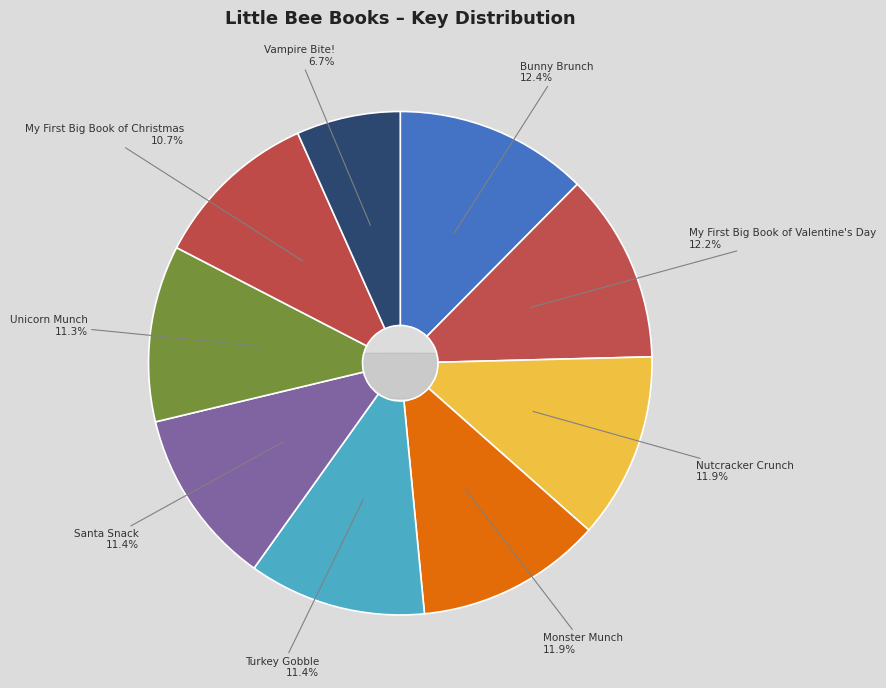

To the nearest percent, what portion does Unicorn Munch represent?

11%